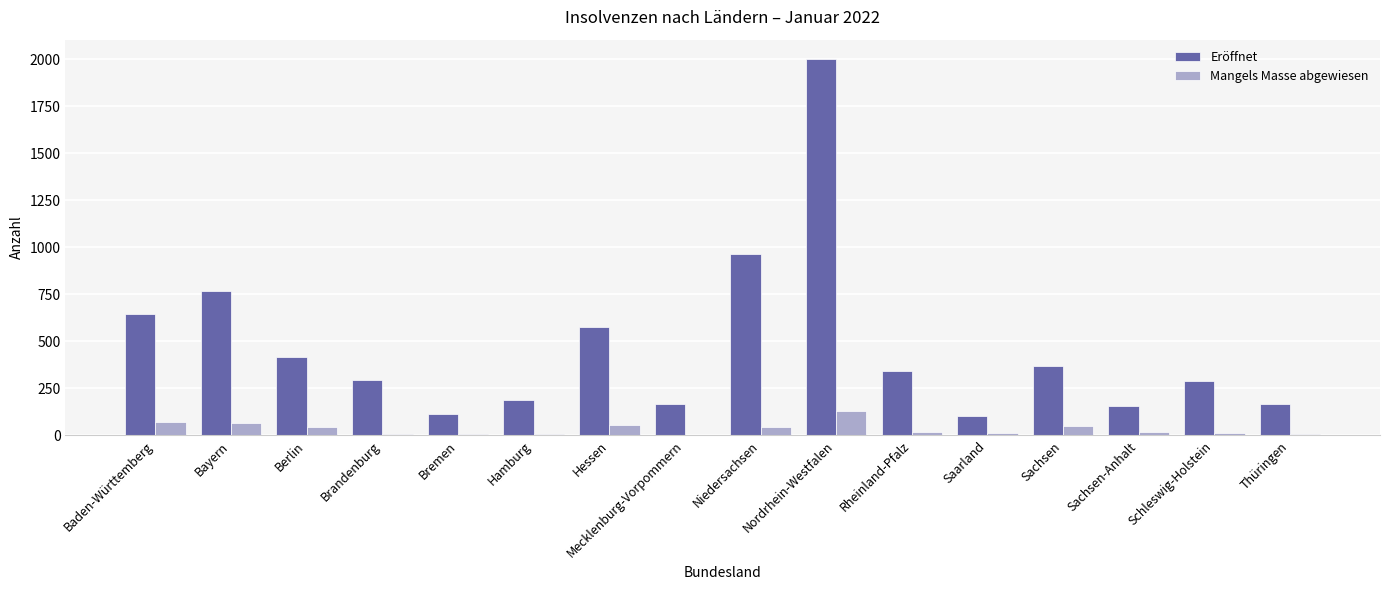

What is the total value across all series at Sachsen?

418